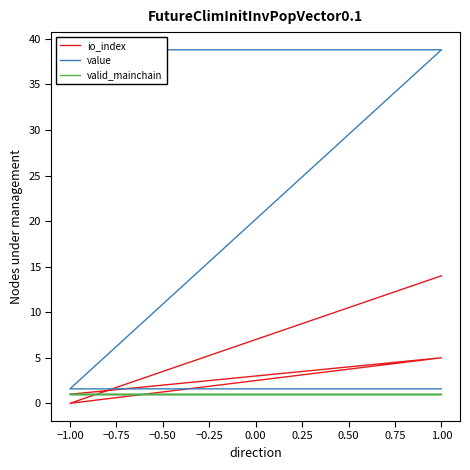

Read the value value at 1.00.

1.6